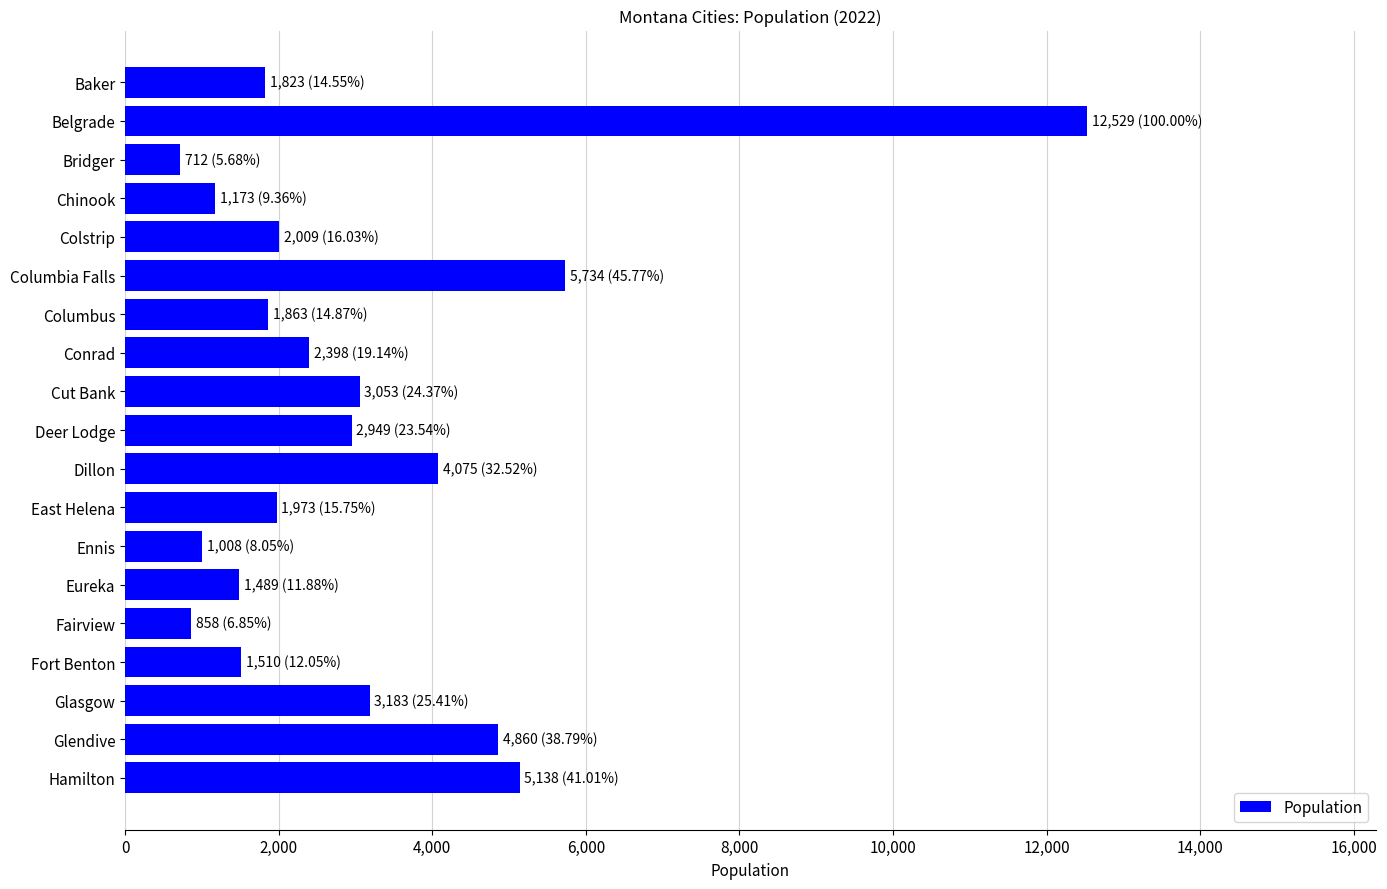

What is the label of the 14th bar from the top?

Eureka